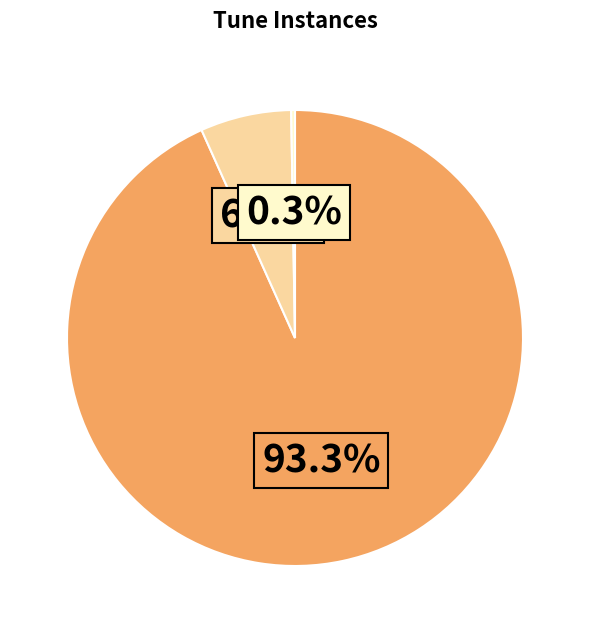

Is there any slice that represents more than half of the pie?

Yes